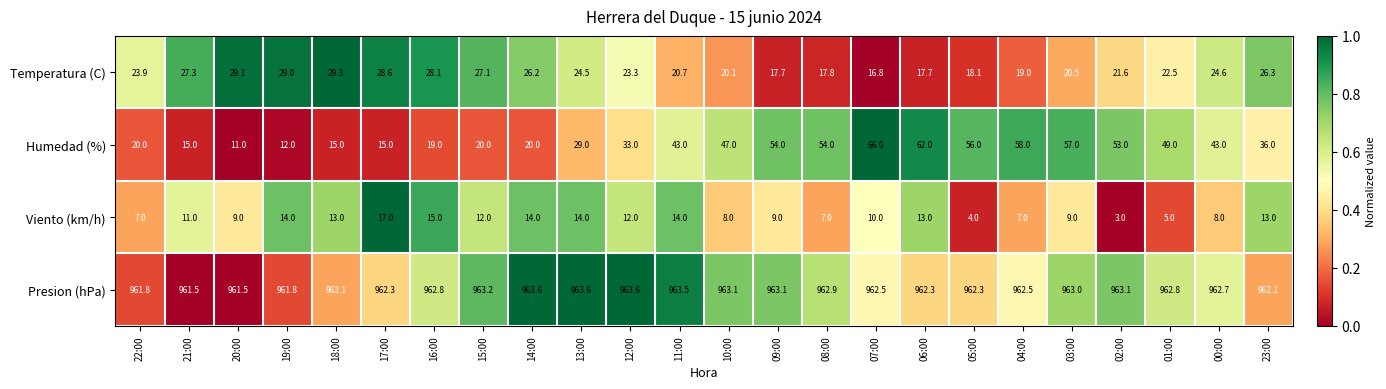

Which series has the largest total across all categories?

Presion (hPa)